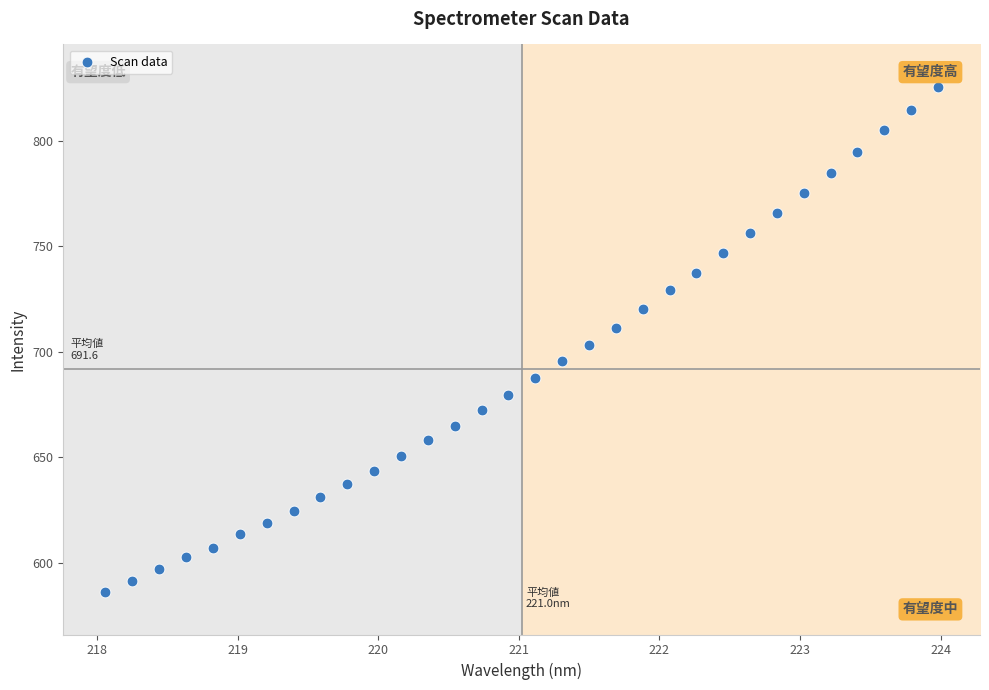

What is the range of Y values (max minus min)?

239.3